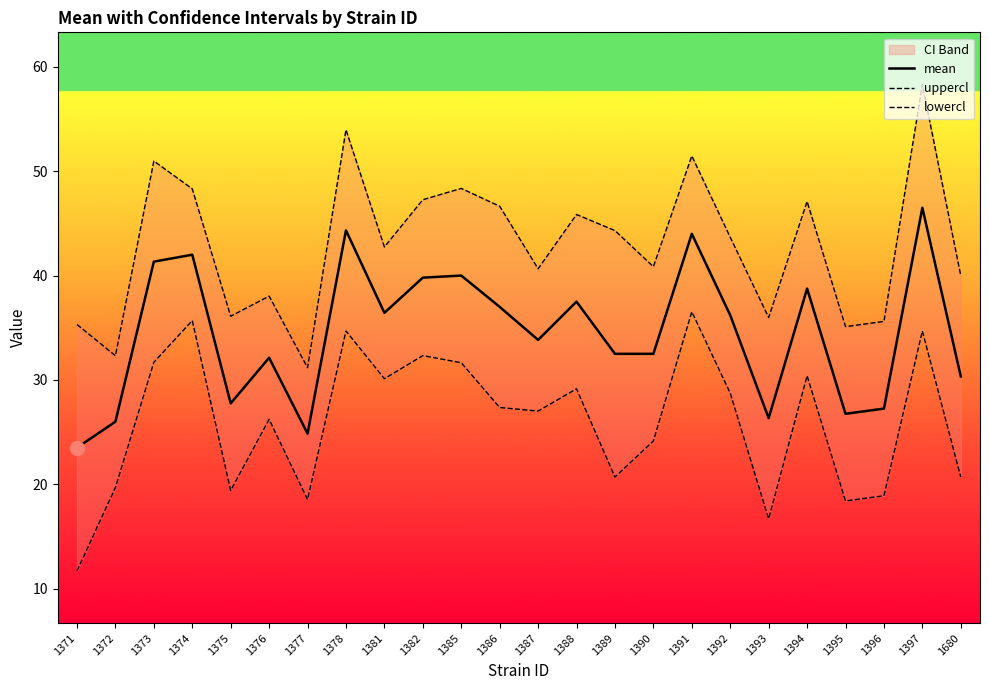

What is the average value of the lowercl series?

26.0